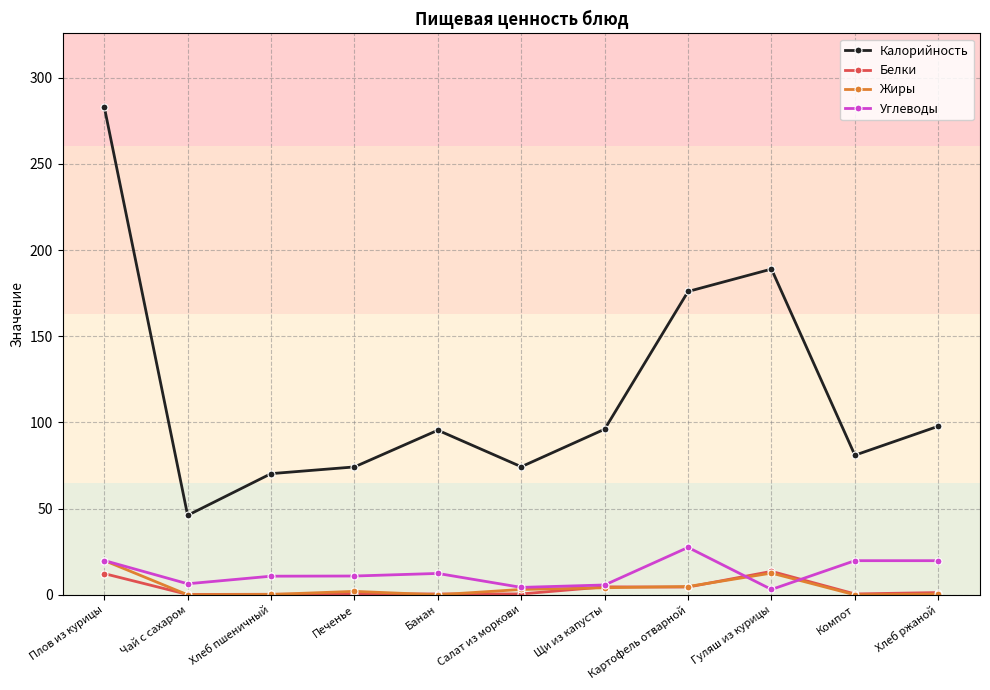

What is the value of the Белки point at the 8th from the left?

4.5